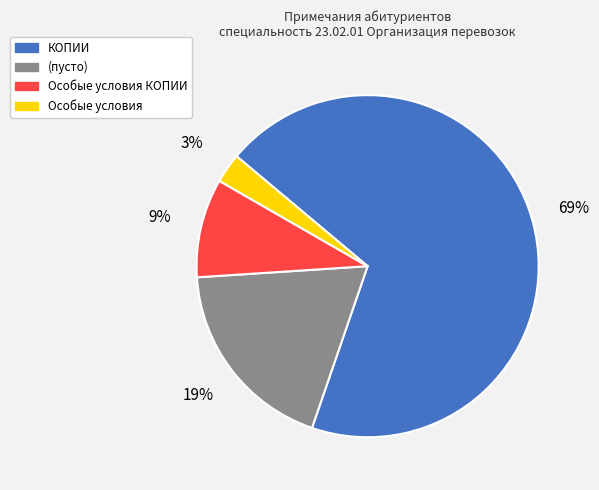

Which has a higher value, Особые условия or КОПИИ?

КОПИИ